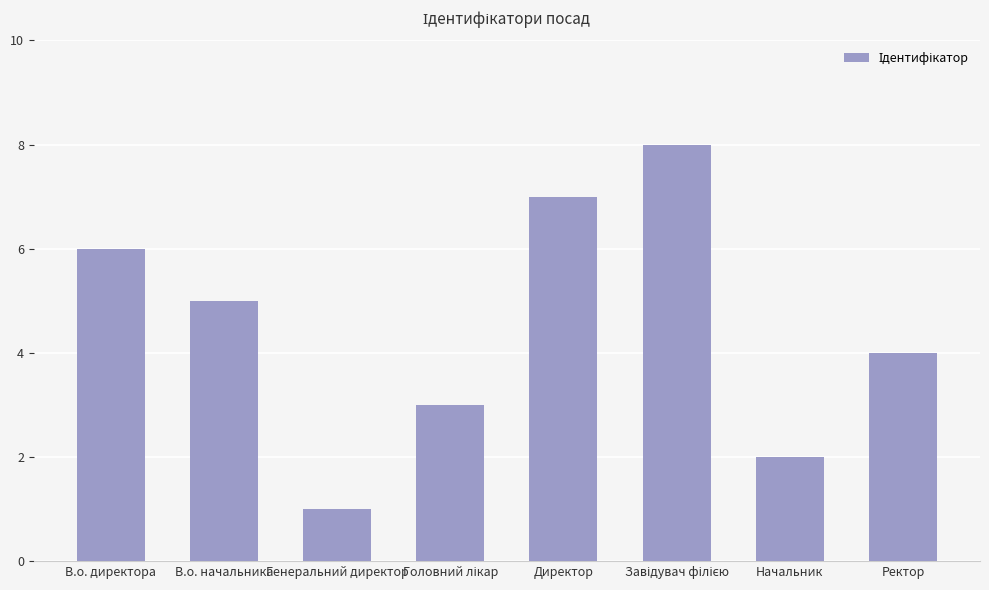

How many values are below 5?

4